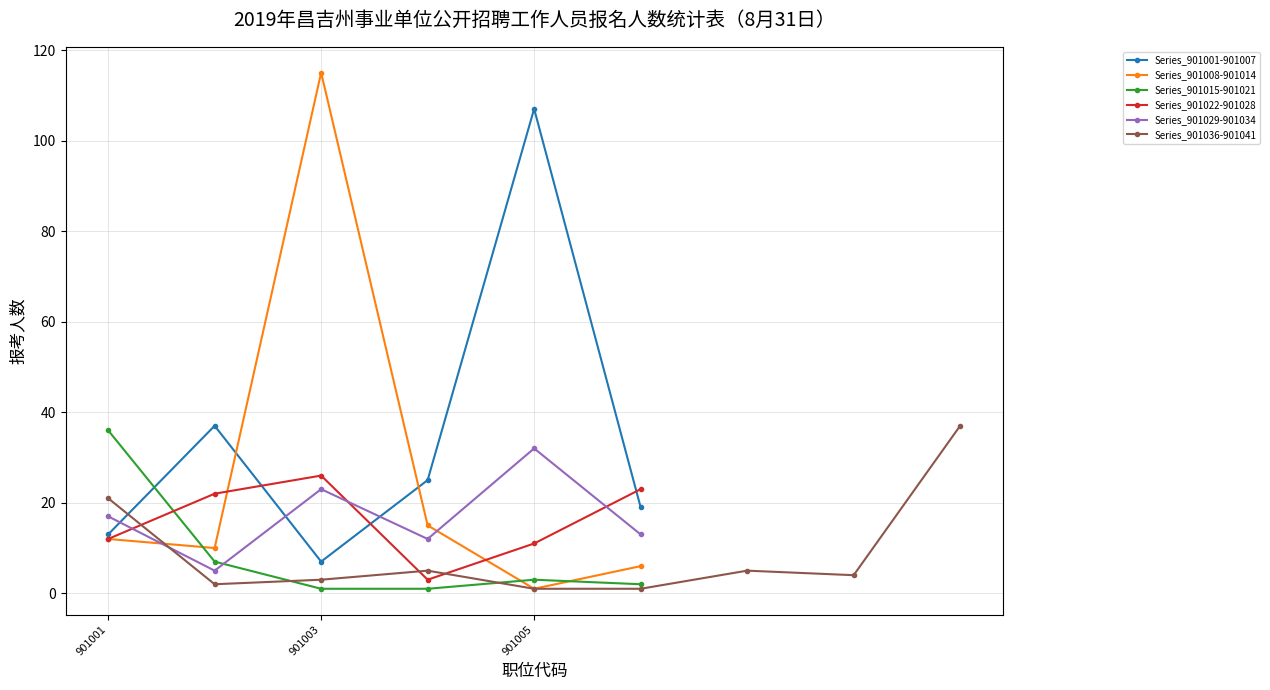

True or false: there are more than 1 points higher than both neighbors.

True